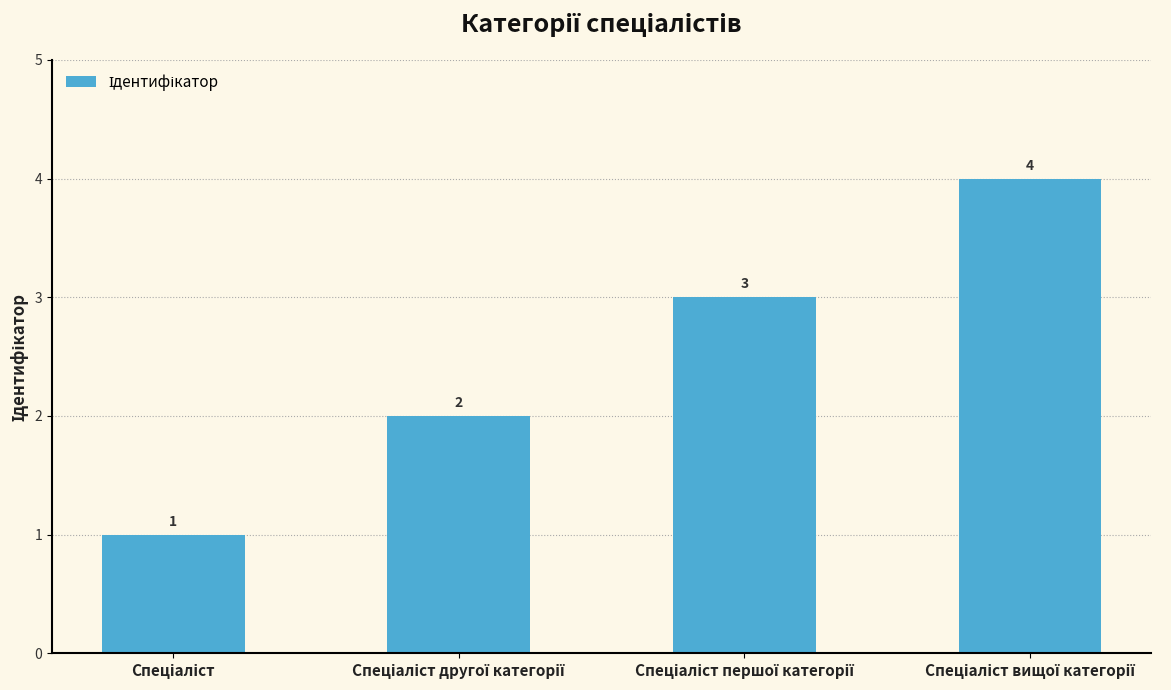

What is the difference between the maximum and minimum values?

3